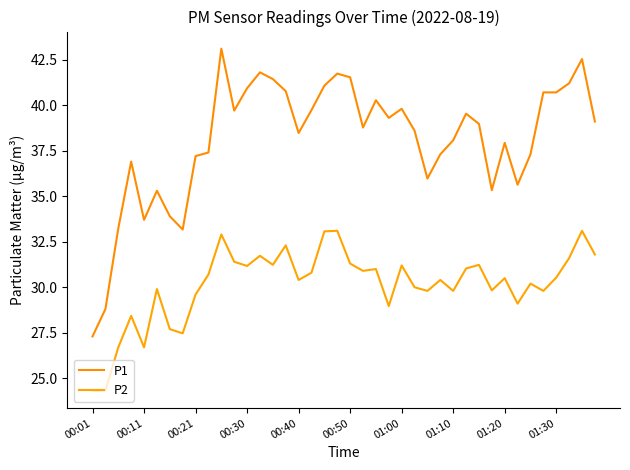

Reading left to right, what are all the values shown in this chart?

P1: 27.3	28.8	33.2	36.9	33.7	35.3	33.9	33.2	37.2	37.4	43.1	39.7	40.9	41.8	41.4	40.8	38.5	39.7	41.1	41.7	41.5	38.8	40.3	39.3	39.8	38.6	36.0	37.3	38.1	39.5	39.0	35.3	37.9	35.6	37.3	40.7	40.7	41.2	42.5	39.1
P2: 24.3	24.3	26.7	28.4	26.7	29.9	27.7	27.5	29.6	30.7	32.9	31.4	31.2	31.7	31.2	32.3	30.4	30.8	33.1	33.1	31.3	30.9	31.0	29.0	31.2	30.0	29.8	30.4	29.8	31.0	31.2	29.8	30.5	29.1	30.2	29.8	30.5	31.6	33.1	31.8